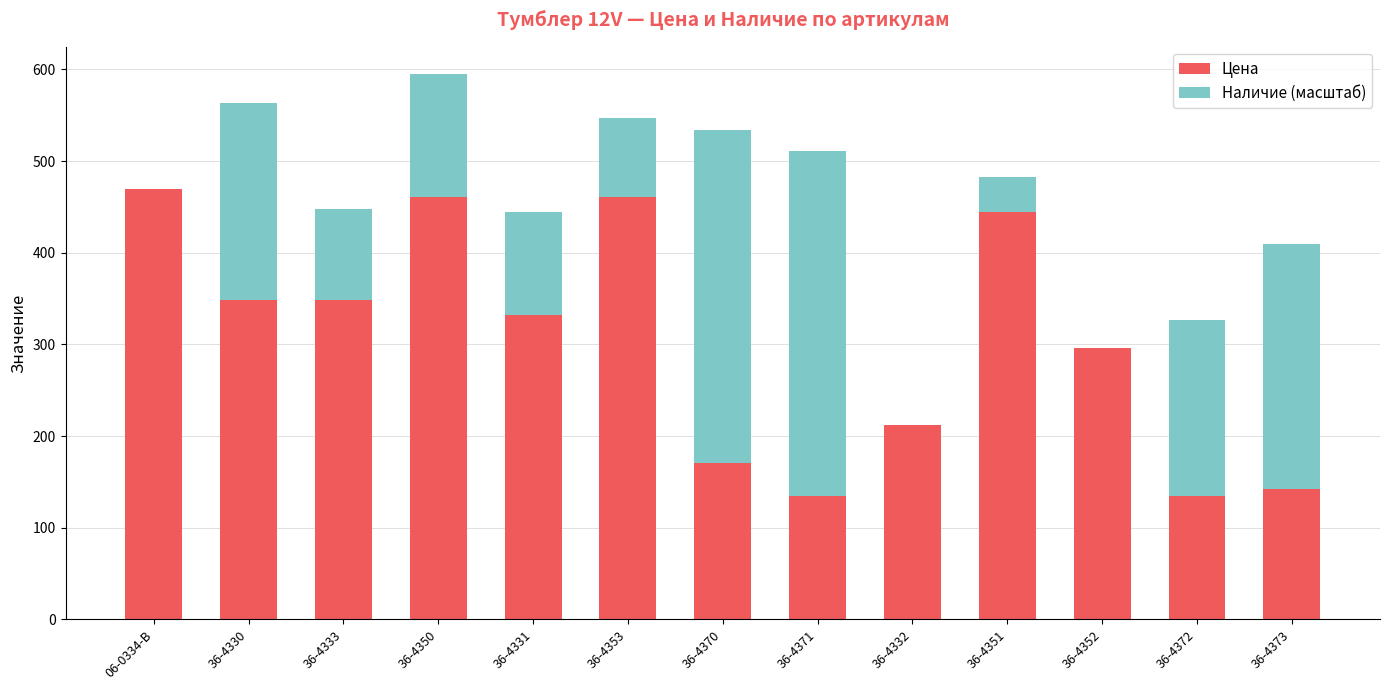

True or false: Цена has a value of 332.2 at 36-4331.

True